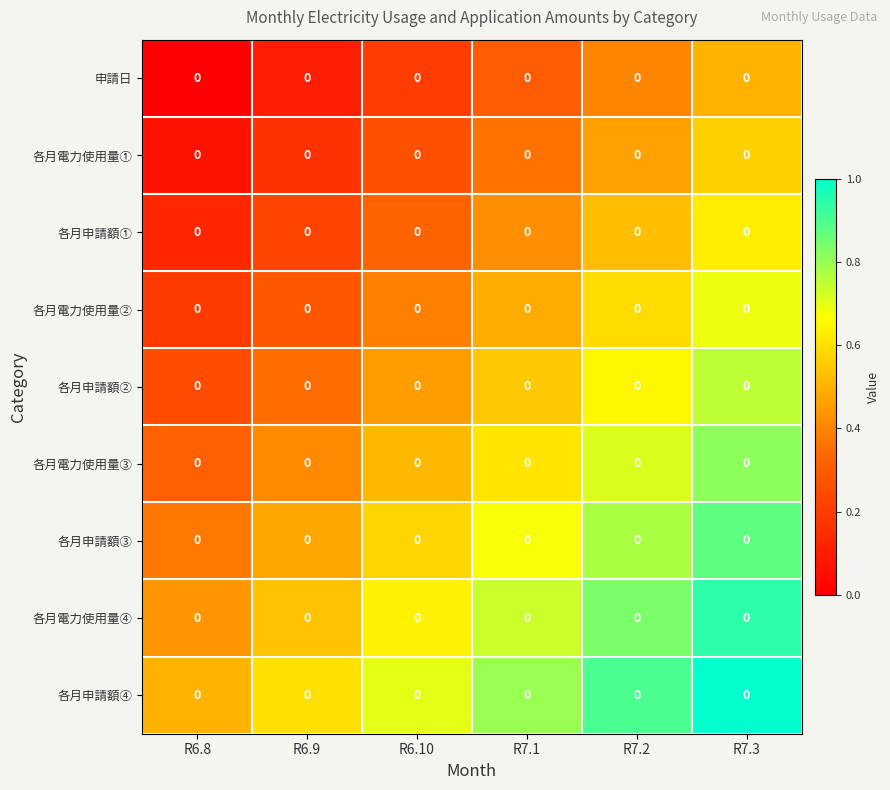

Which series has the largest total across all categories?

各月申請額④